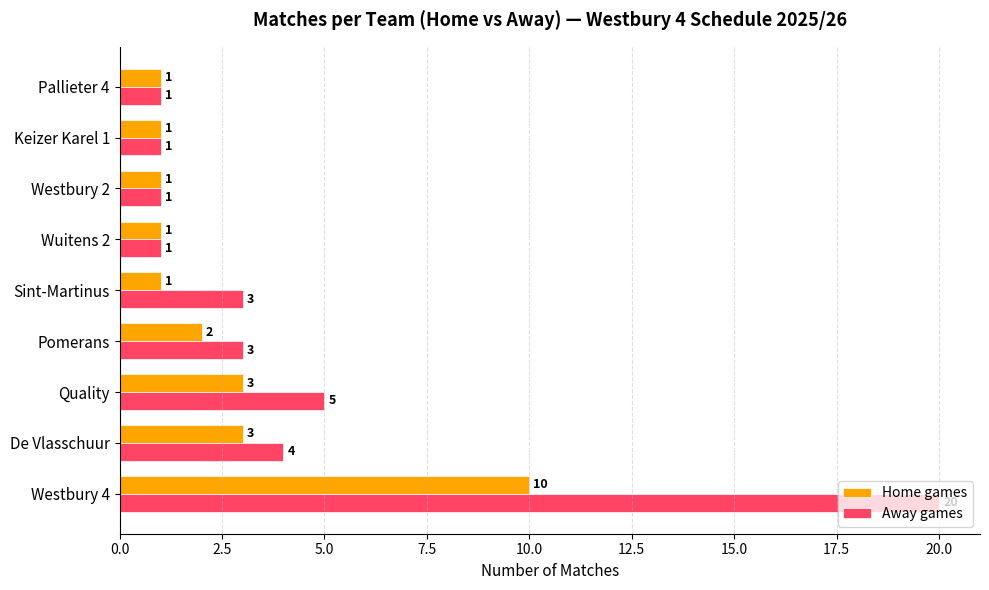

List the series in order of their peak value, lowest first.

Home games, Away games